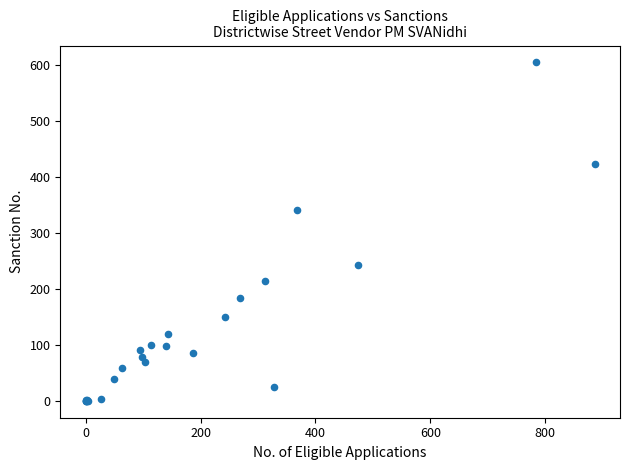

What Y value in the scatter plot is closest to 302?

342